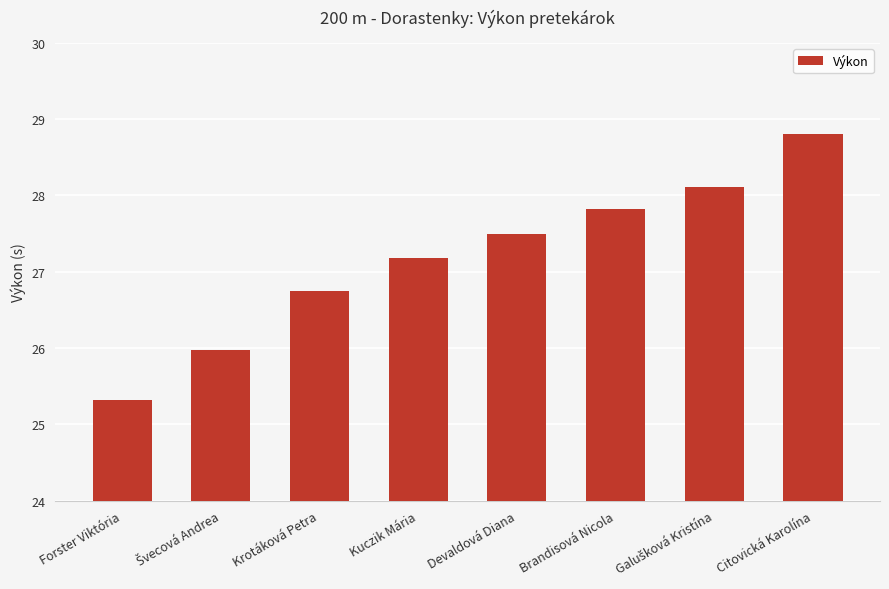

At which label does the data first exceed 27?

Kuczik Mária